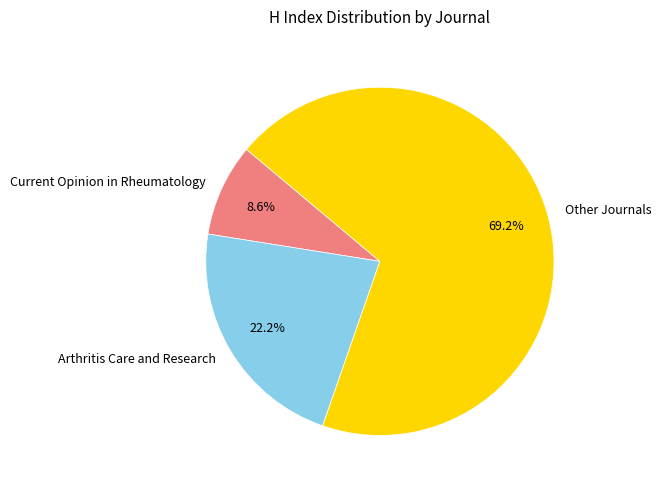

Which slice is the smallest?

Current Opinion in Rheumatology